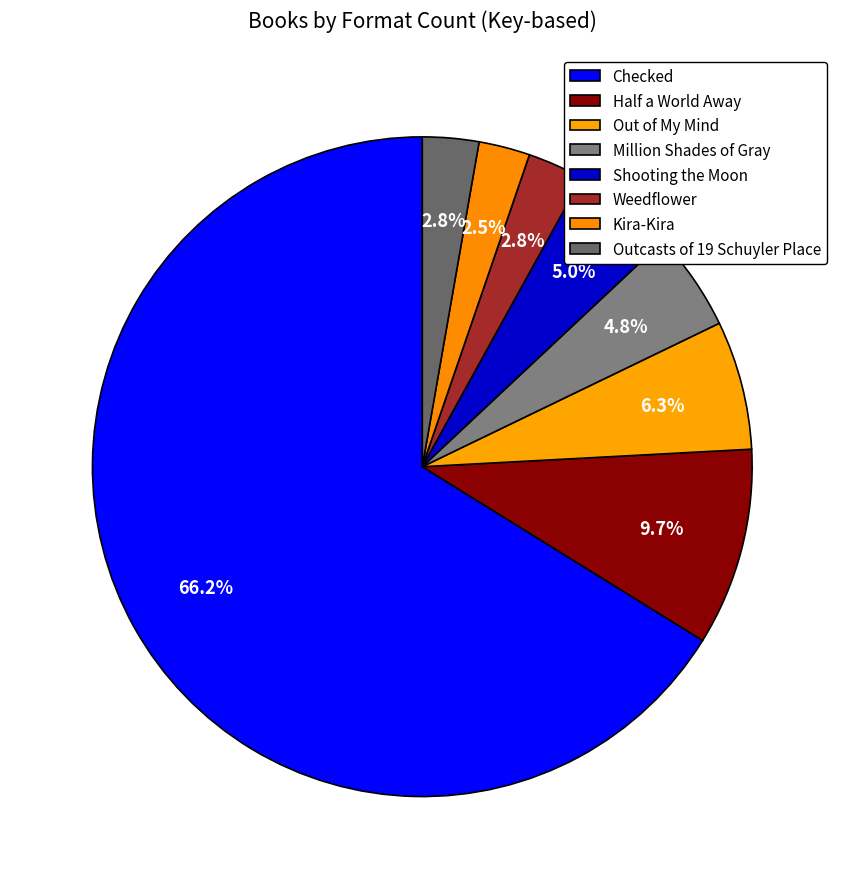

How many segments does this pie chart have?

8